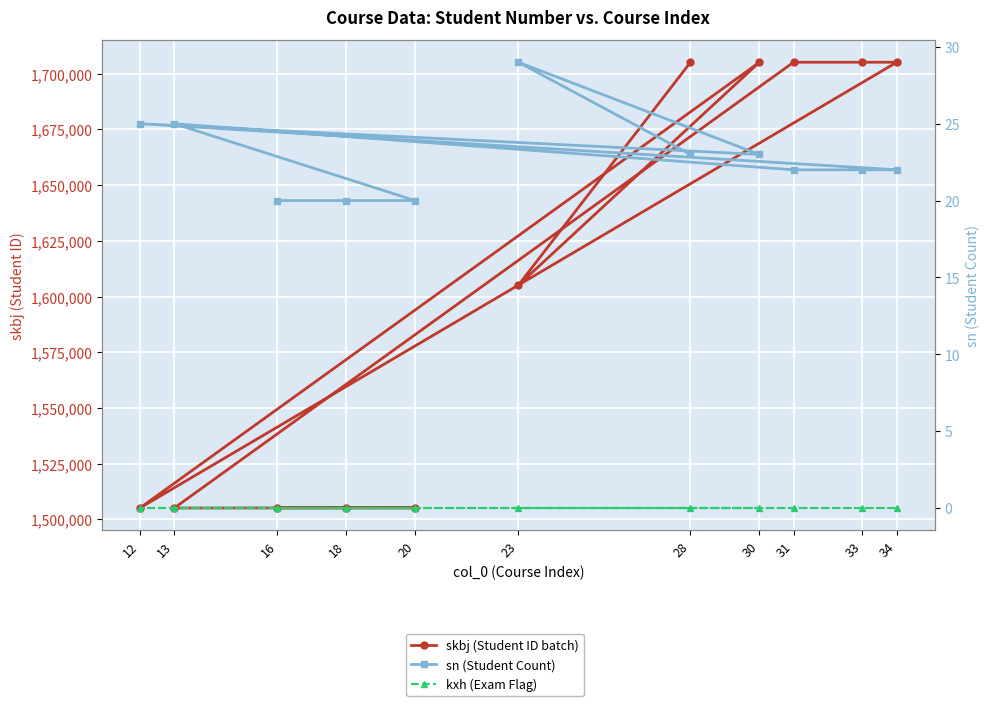

True or false: sn (Student Count) and skbj (Student ID batch) cross at least once.

False